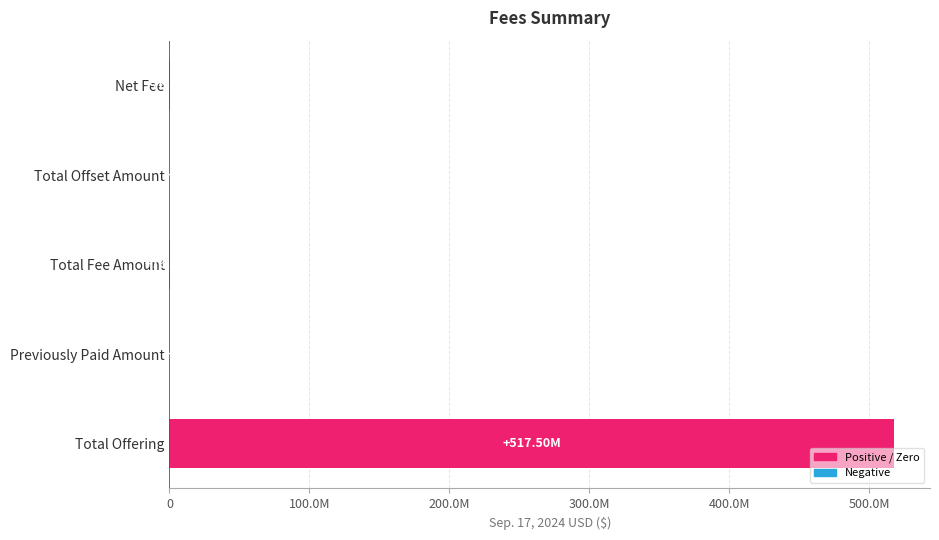

How many bars are there in total?

5